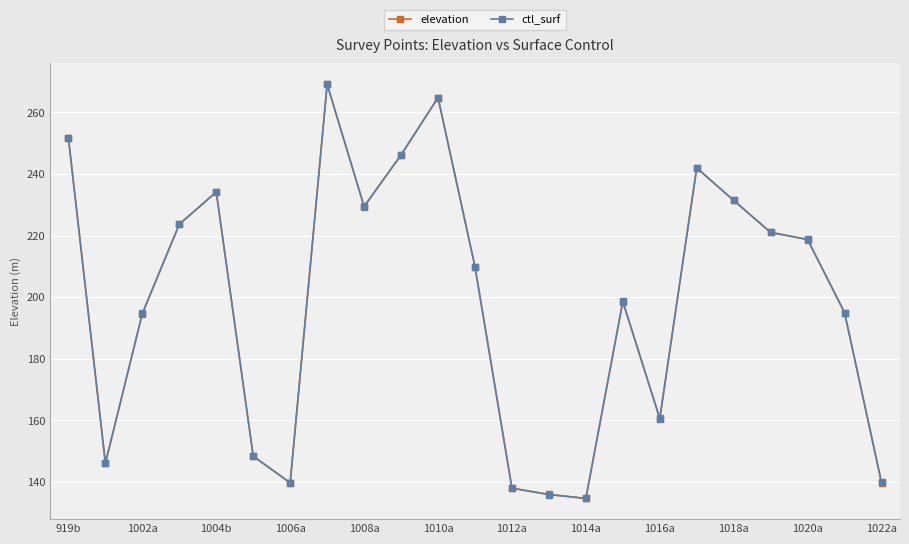

List the series in order of their overall mean, lowest first.

elevation, ctl_surf